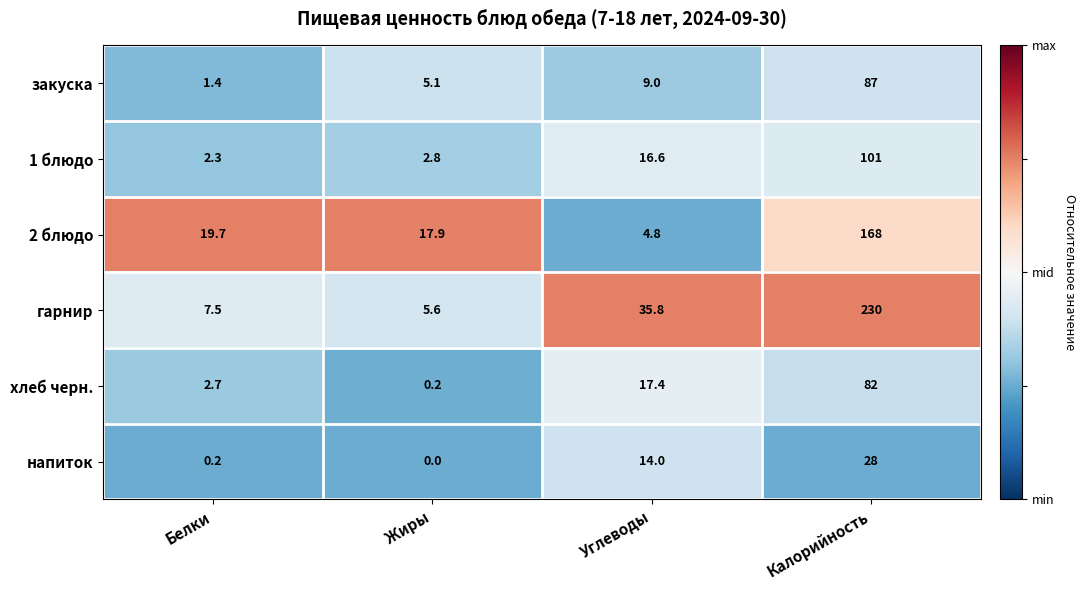

Reading left to right, extract all data points from this chart.

закуска: 1.4	5.1	9.0	87.0
1 блюдо: 2.3	2.8	16.6	101.0
2 блюдо: 19.7	17.9	4.8	168.0
гарнир: 7.5	5.6	35.8	230.0
хлеб черн.: 2.7	0.2	17.4	82.0
напиток: 0.2	0.0	14.0	28.0